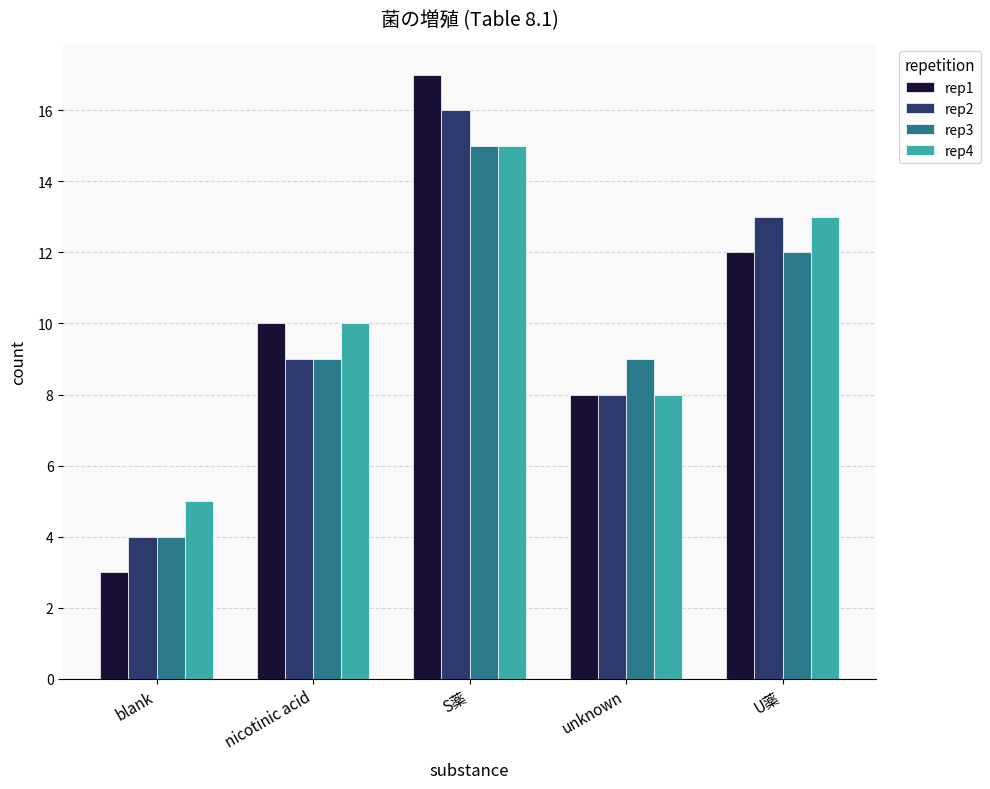

How many values in the rep2 series are below 9?

2